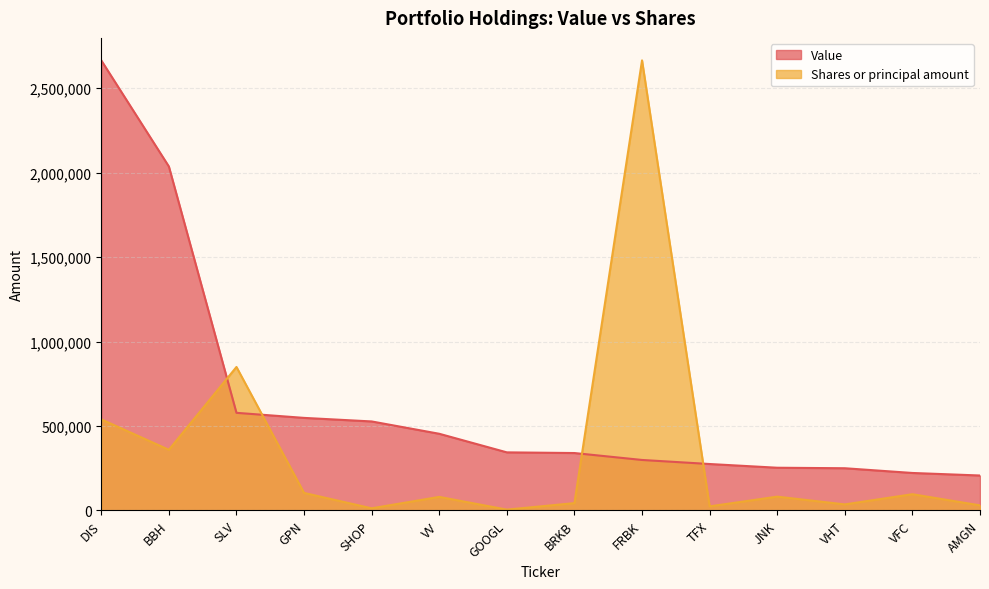

List the series in order of their overall mean, lowest first.

Shares or principal amount, Value